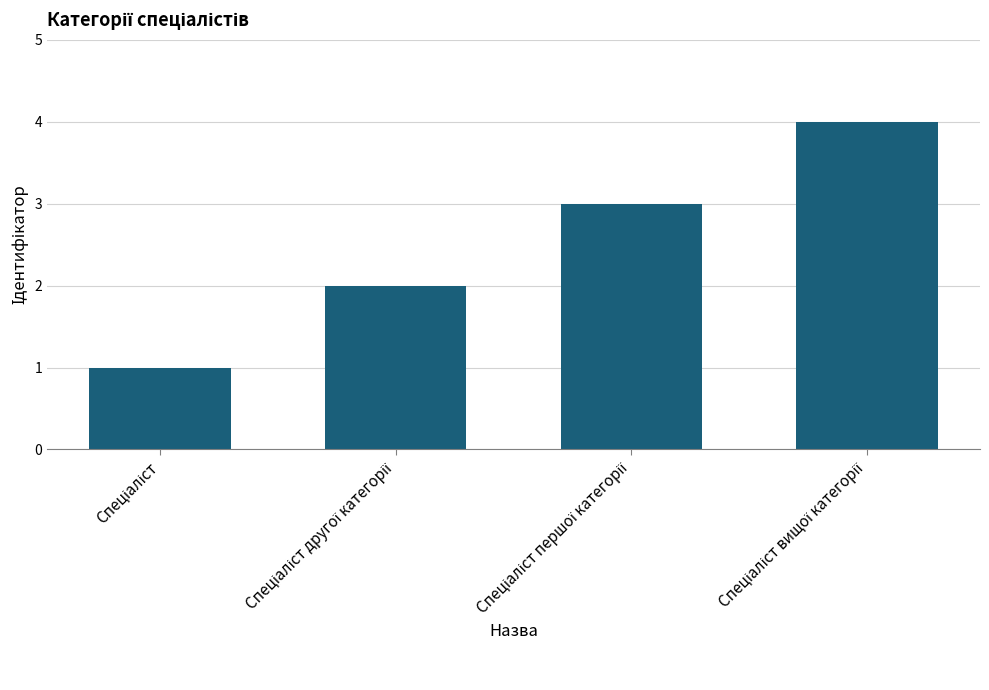

Count the number of categories in the chart.

4